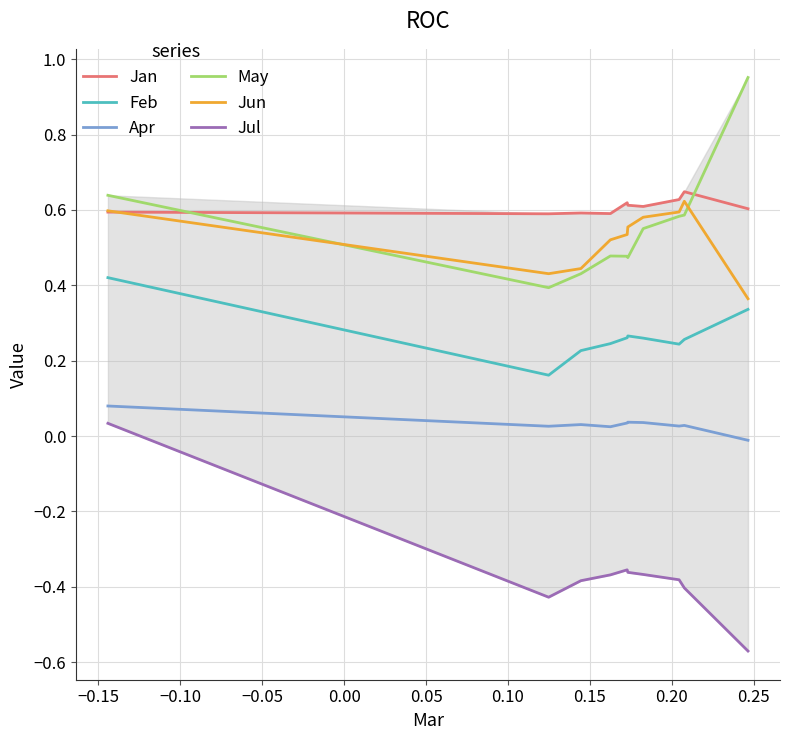

True or false: Apr and Feb cross at least once.

False